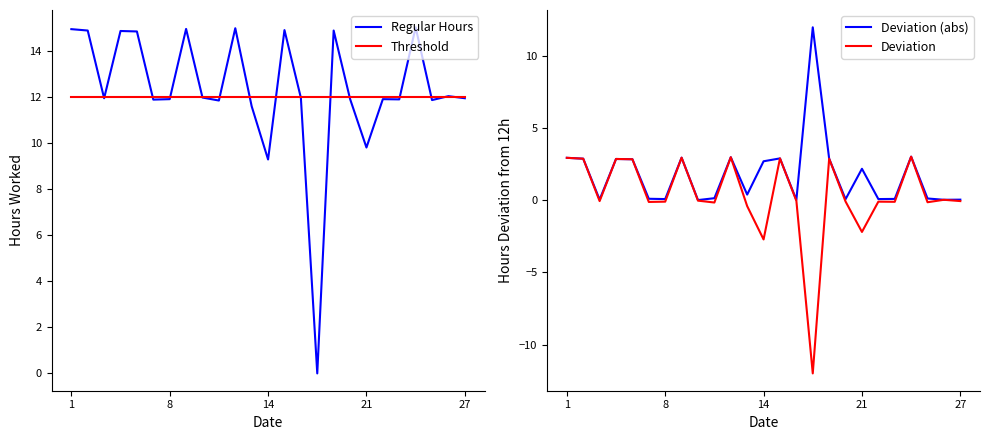

What is the average value of the Regular Hours series?

12.3